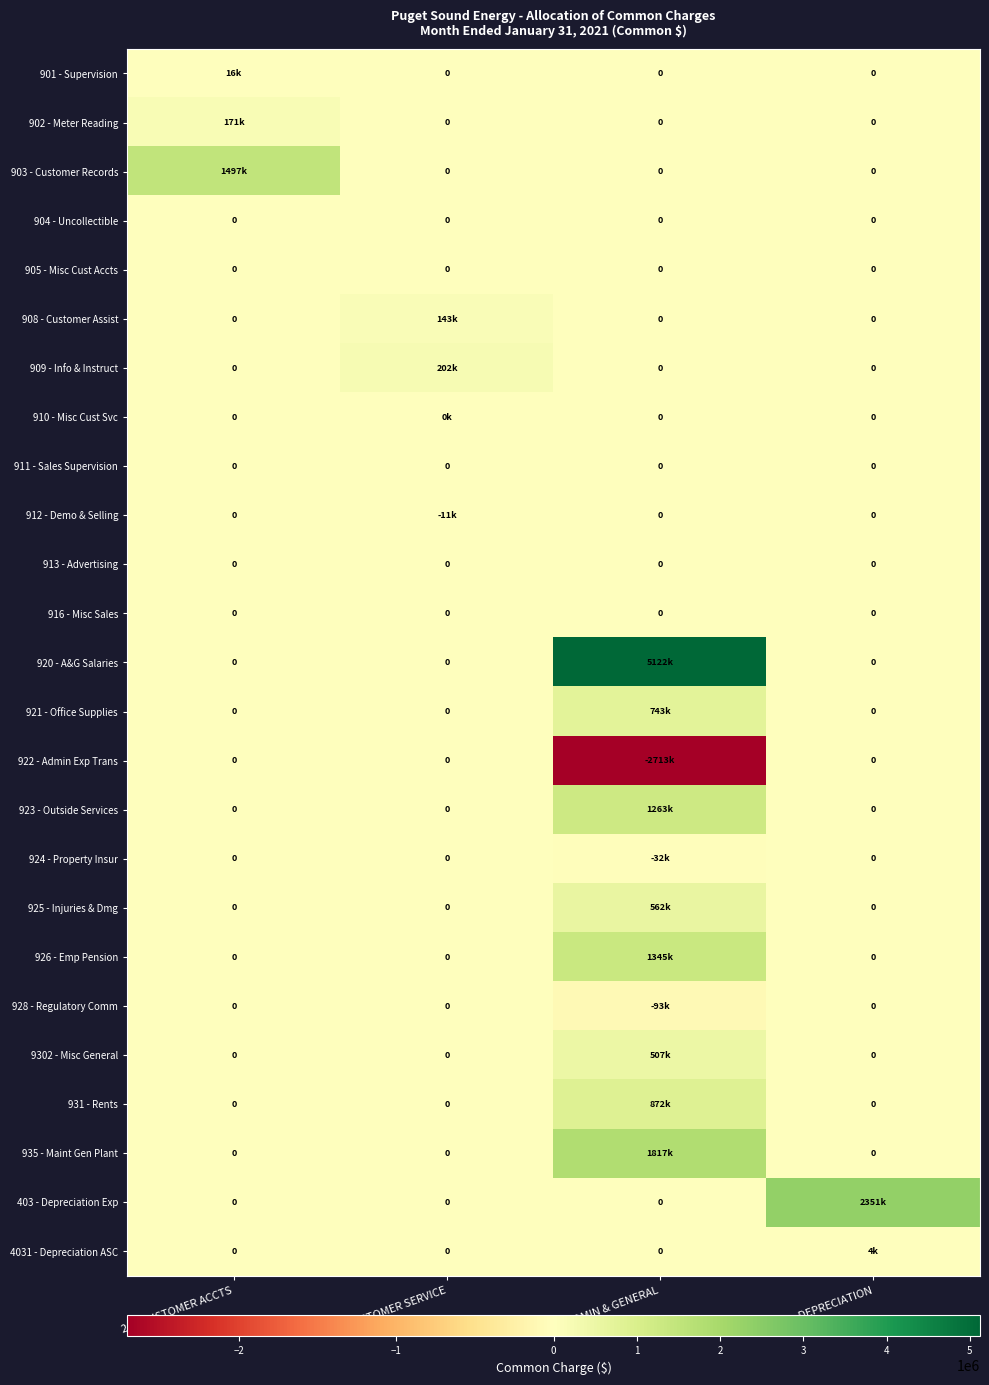

Which label corresponds to the smallest value in the chart?

23 - ADMIN & GENERAL